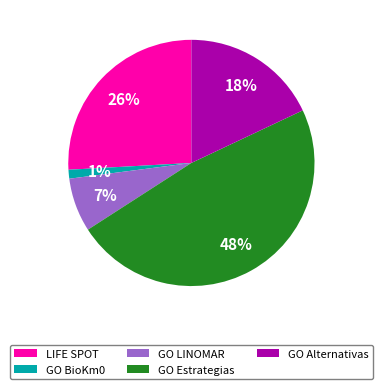

To the nearest percent, what percentage of the pie is LIFE SPOT?

26%